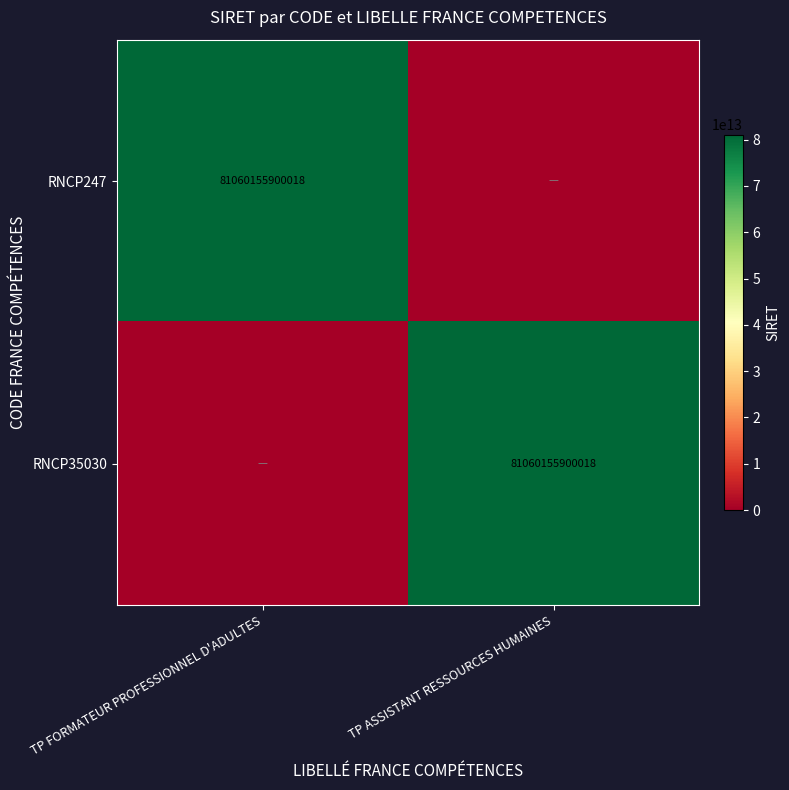

How many categories are shown in the chart?

2